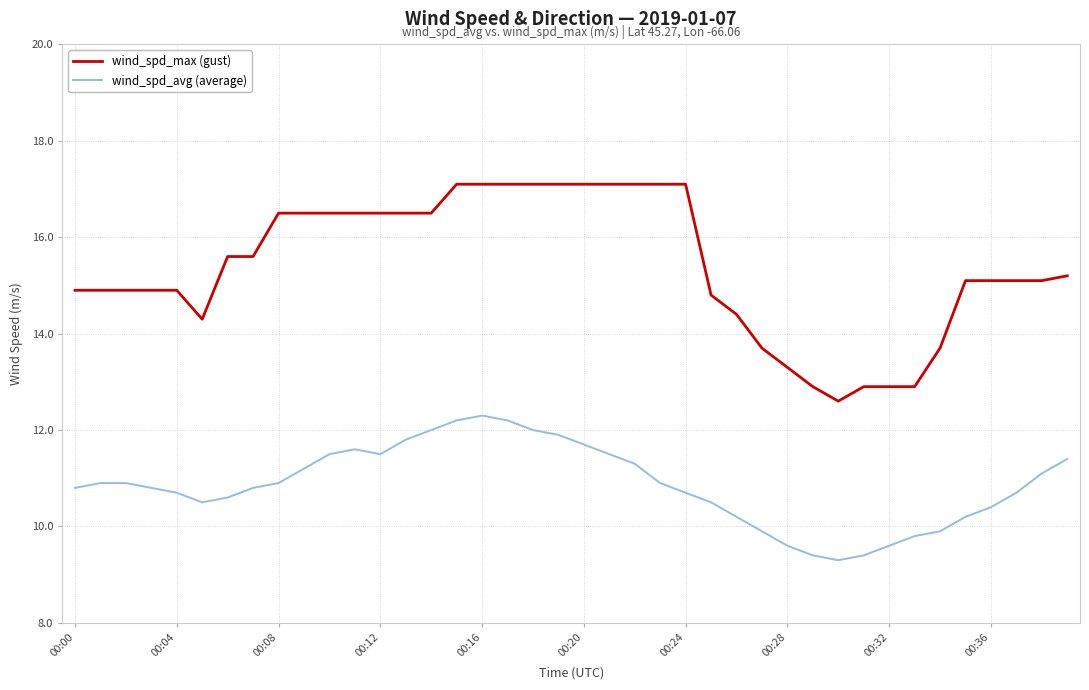

Reading right to left, what are all the values shown in this chart?

wind_spd_max (gust): 15.2	15.1	15.1	15.1	15.1	13.7	12.9	12.9	12.9	12.6	12.9	13.3	13.7	14.4	14.8	17.1	17.1	17.1	17.1	17.1	17.1	17.1	17.1	17.1	17.1	16.5	16.5	16.5	16.5	16.5	16.5	16.5	15.6	15.6	14.3	14.9	14.9	14.9	14.9	14.9
wind_spd_avg (average): 11.4	11.1	10.7	10.4	10.2	9.9	9.8	9.6	9.4	9.3	9.4	9.6	9.9	10.2	10.5	10.7	10.9	11.3	11.5	11.7	11.9	12.0	12.2	12.3	12.2	12.0	11.8	11.5	11.6	11.5	11.2	10.9	10.8	10.6	10.5	10.7	10.8	10.9	10.9	10.8